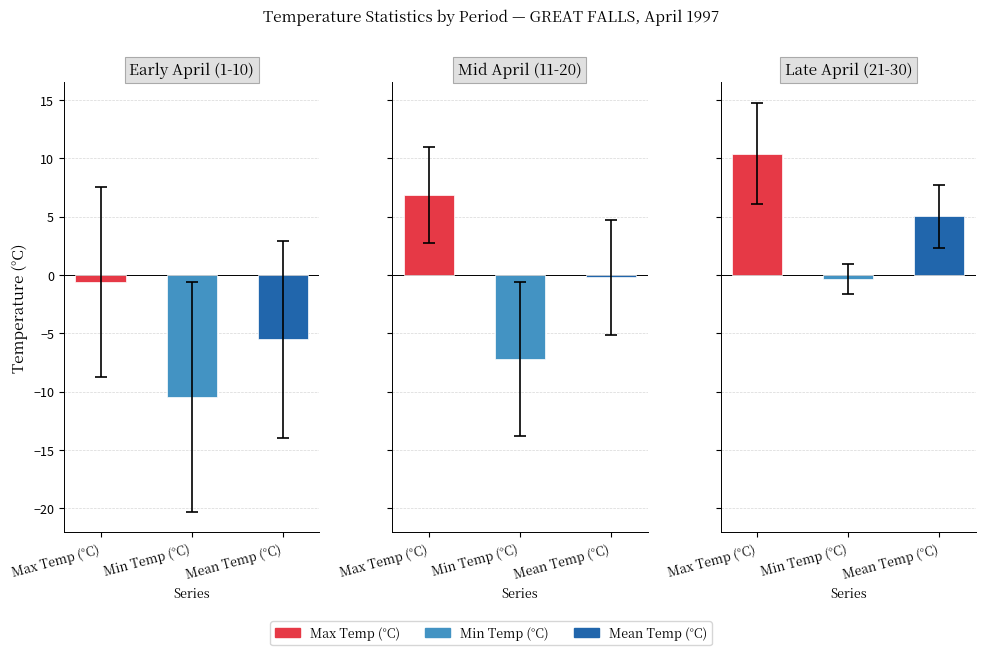

Where does the Min Temp (°C) series first go above -1?

2